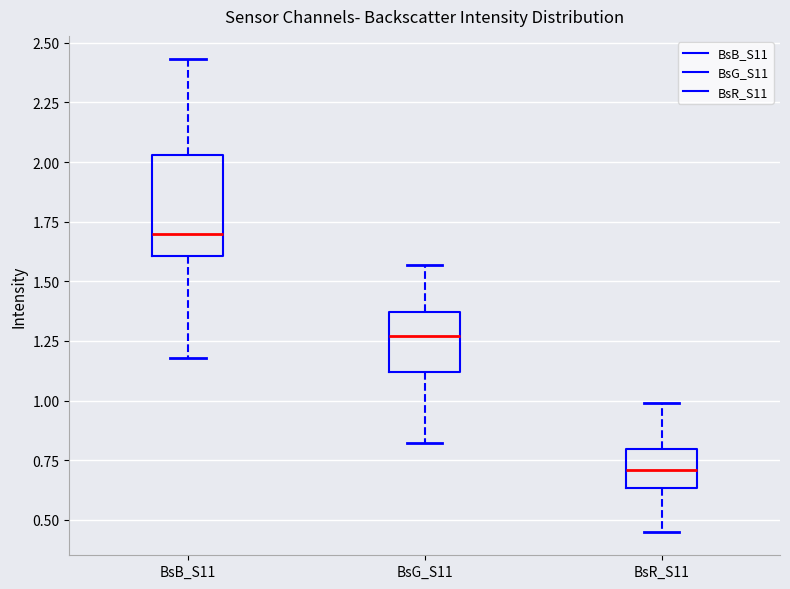

Which box's median line is the lowest?

BsR_S11